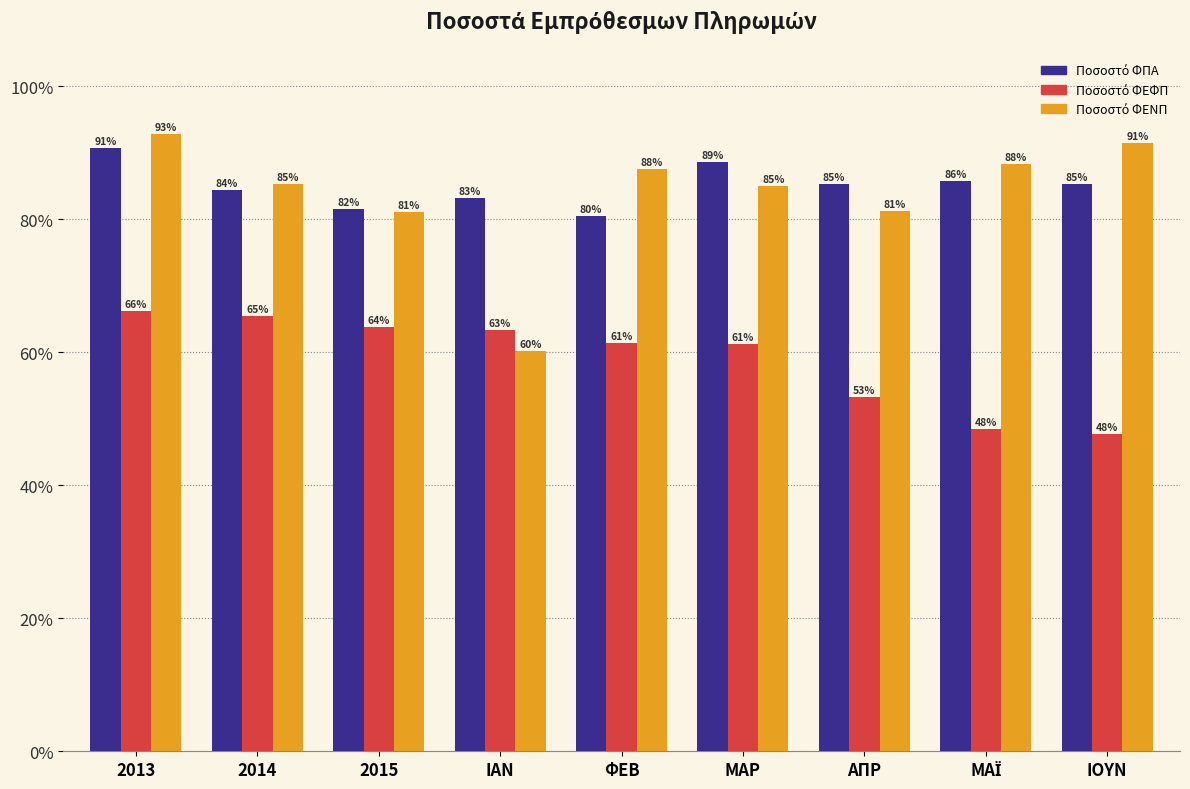

What is the minimum value shown in the chart?

47.7